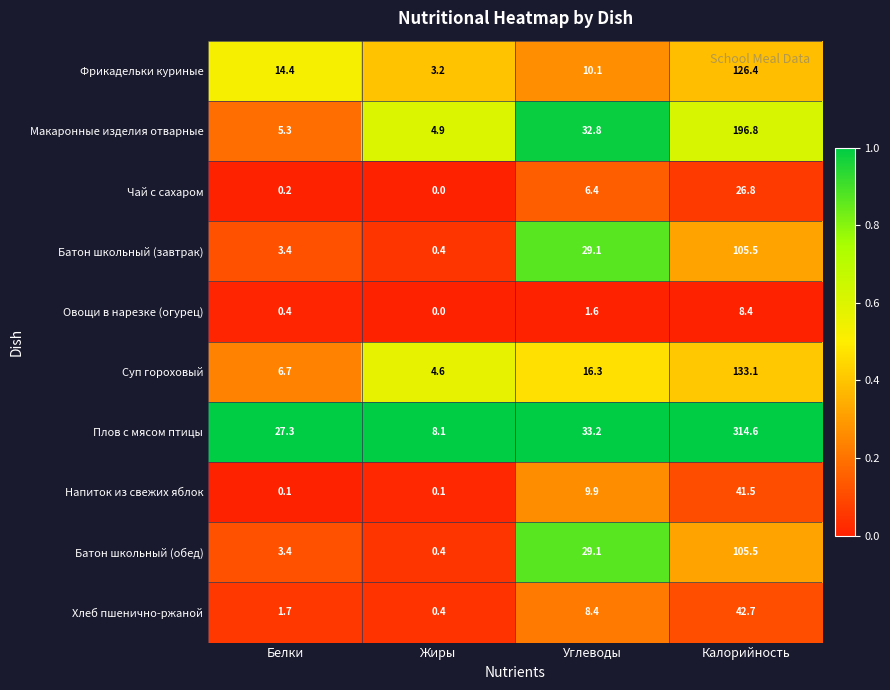

How many categories are shown in the chart?

4